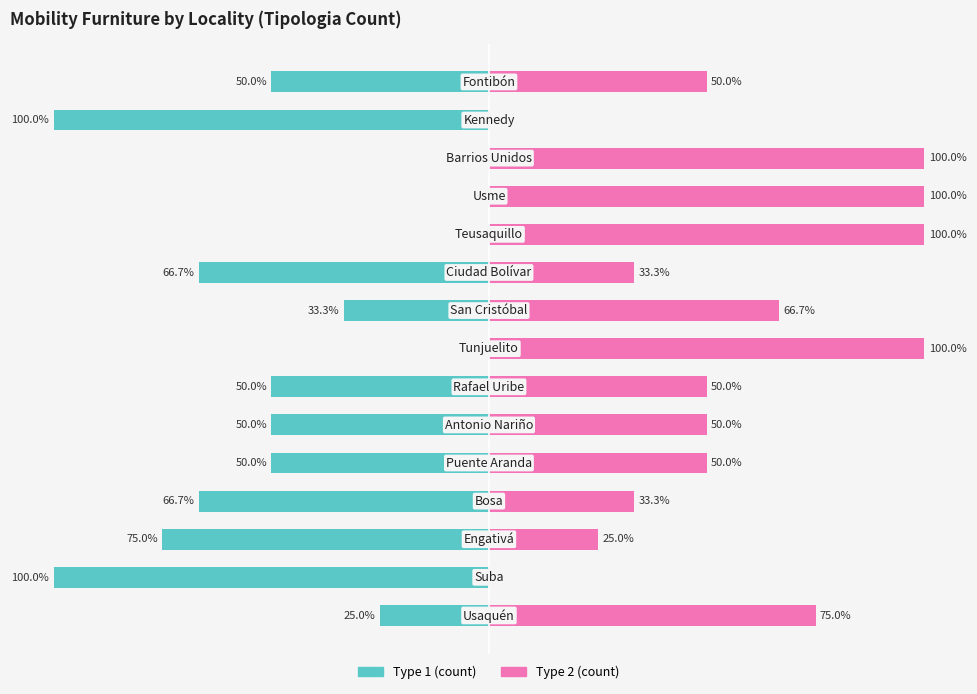

Is the value of Type 2 (count) at −125 greater than the value of Type 1 (count) at 100?

Yes